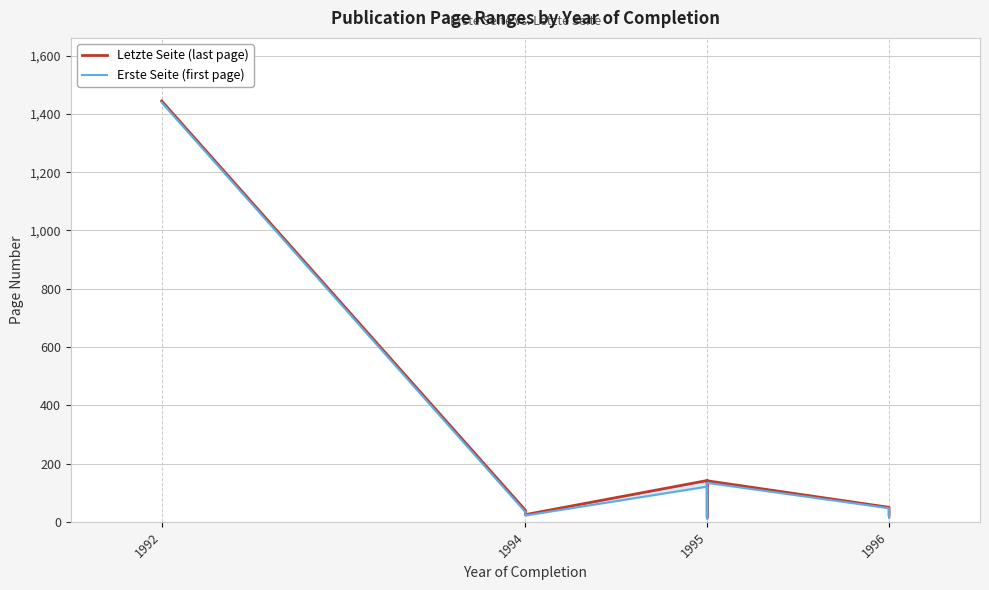

True or false: Letzte Seite (last page) has more than 1 points higher than both neighbors.

True